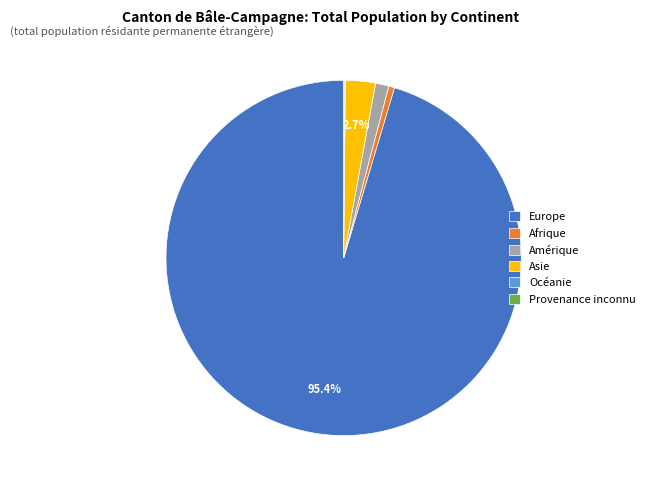

Is the sum of Asie and Amérique greater than half?

No